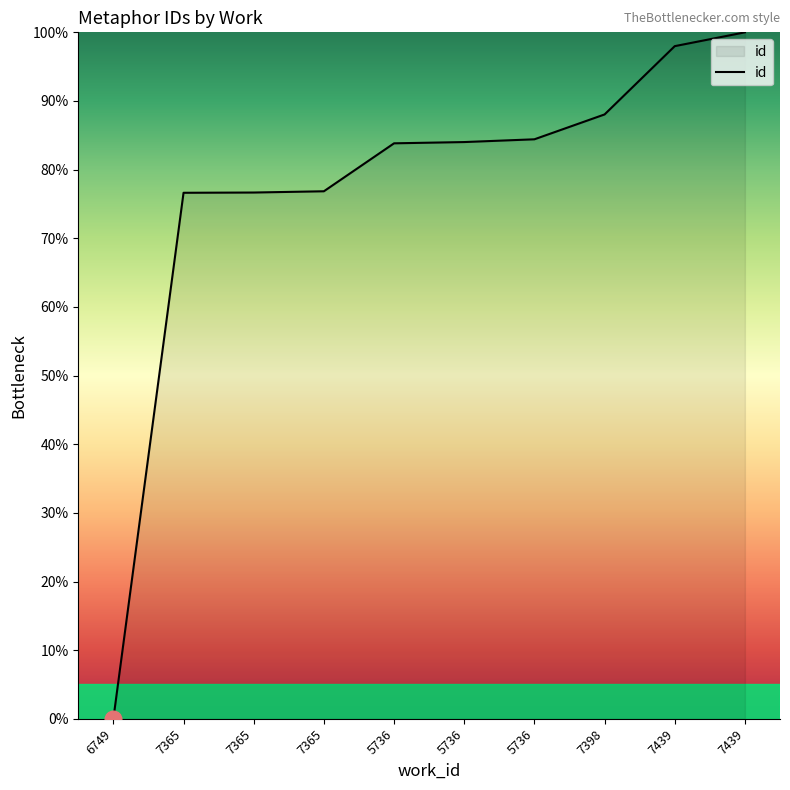

Does the chart have visible grid lines?

No